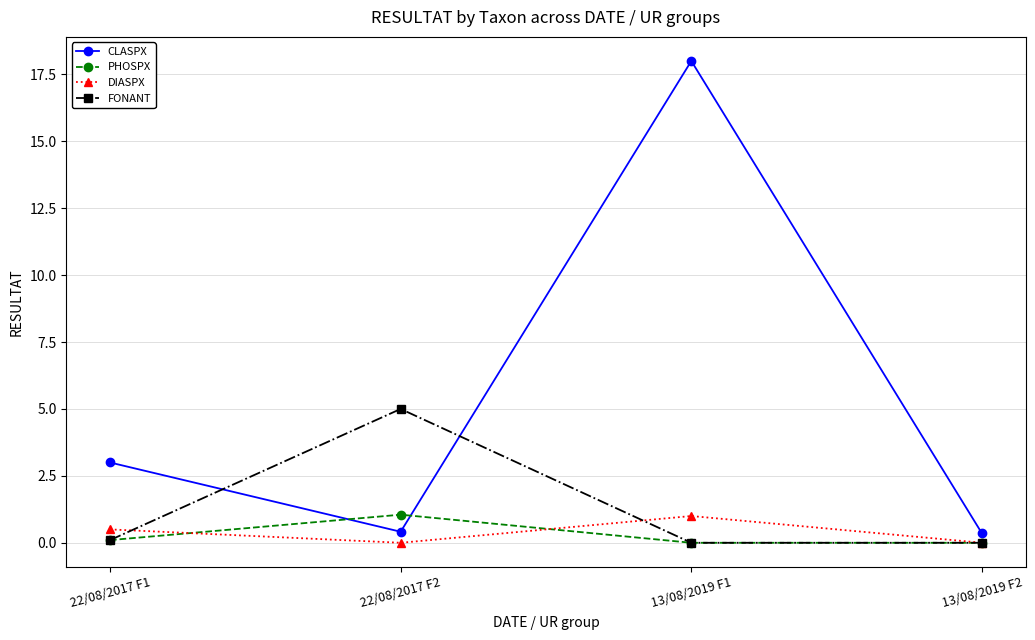

How many lines are shown in the chart?

4